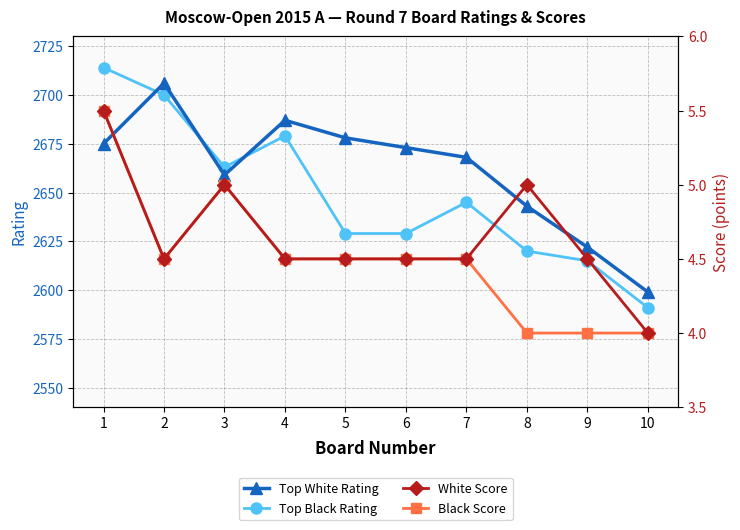

Does the chart have visible grid lines?

Yes